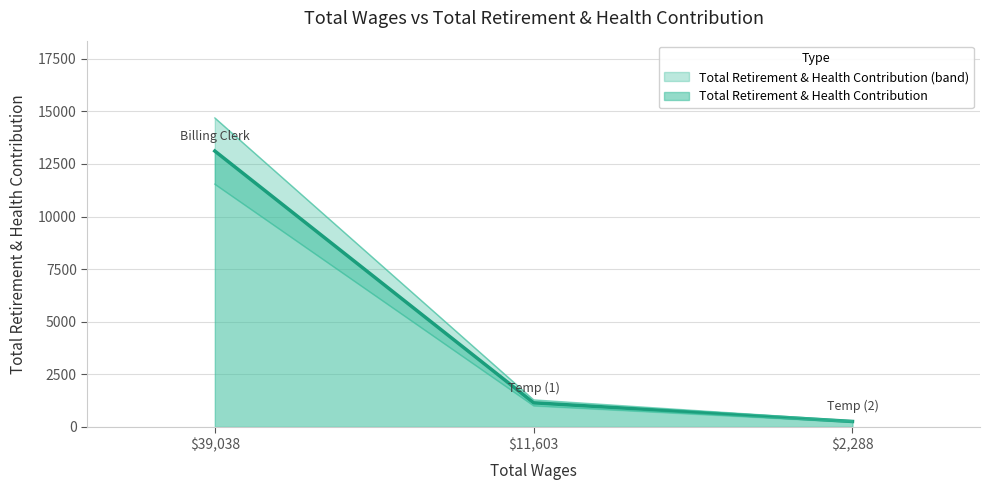

List the labels in order of value, smallest first.

2288.0, 11603.0, 39038.0